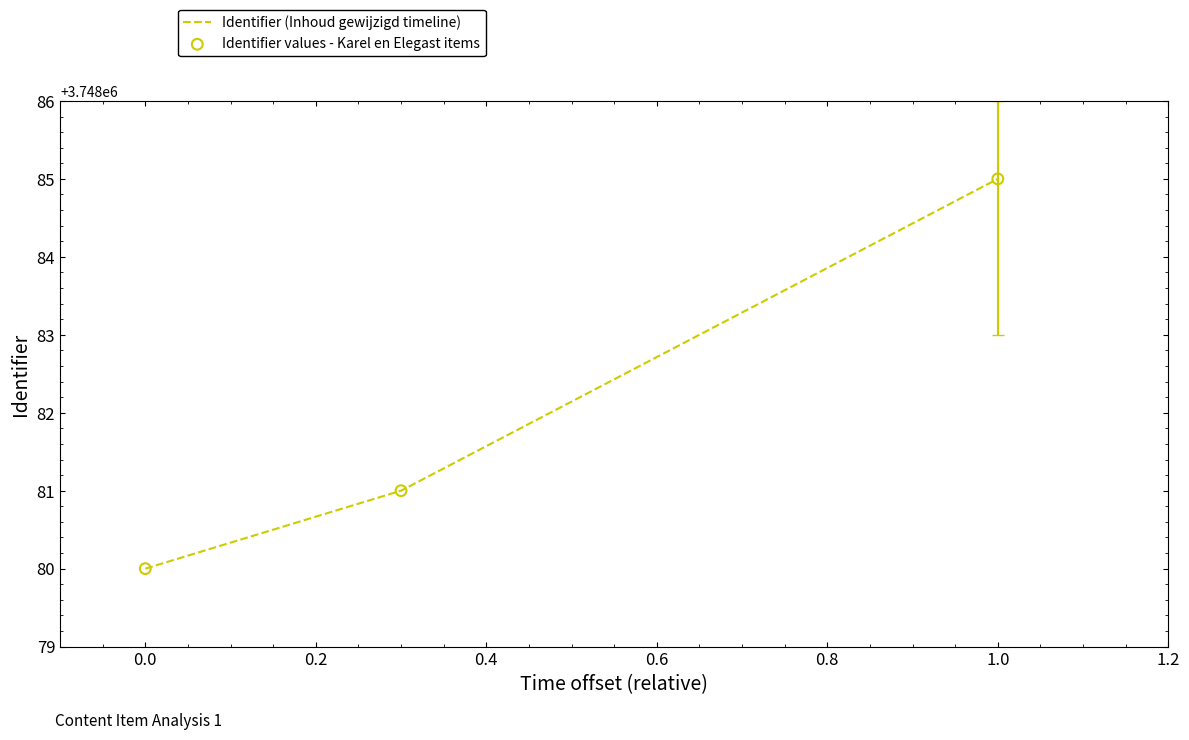

What is the maximum value shown in the chart?

3748085